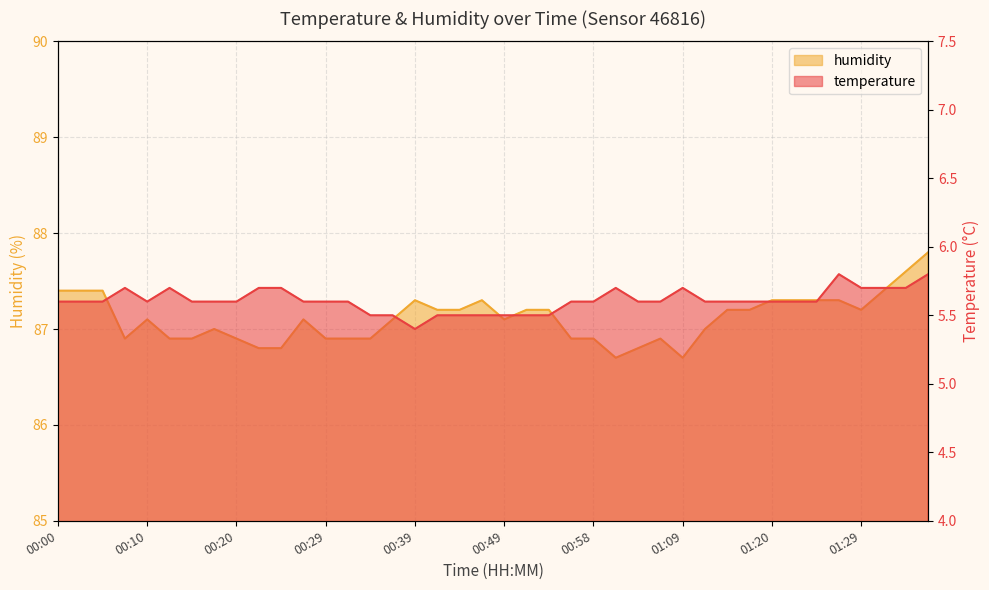

Reading right to left, list all the values displayed in this chart.

temperature: 5.8	5.7	5.7	5.7	5.8	5.6	5.6	5.6	5.6	5.6	5.6	5.7	5.6	5.6	5.7	5.6	5.6	5.5	5.5	5.5	5.5	5.5	5.5	5.4	5.5	5.5	5.6	5.6	5.6	5.7	5.7	5.6	5.6	5.6	5.7	5.6	5.7	5.6	5.6	5.6
humidity: 87.8	87.6	87.4	87.2	87.3	87.3	87.3	87.3	87.2	87.2	87.0	86.7	86.9	86.8	86.7	86.9	86.9	87.2	87.2	87.1	87.3	87.2	87.2	87.3	87.1	86.9	86.9	86.9	87.1	86.8	86.8	86.9	87.0	86.9	86.9	87.1	86.9	87.4	87.4	87.4